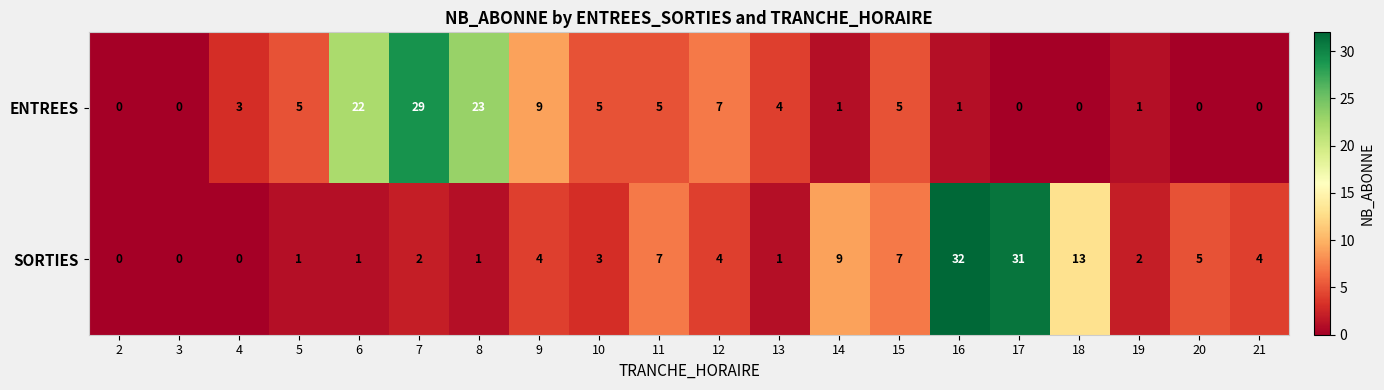

At which category is the sum across all series the highest?

16